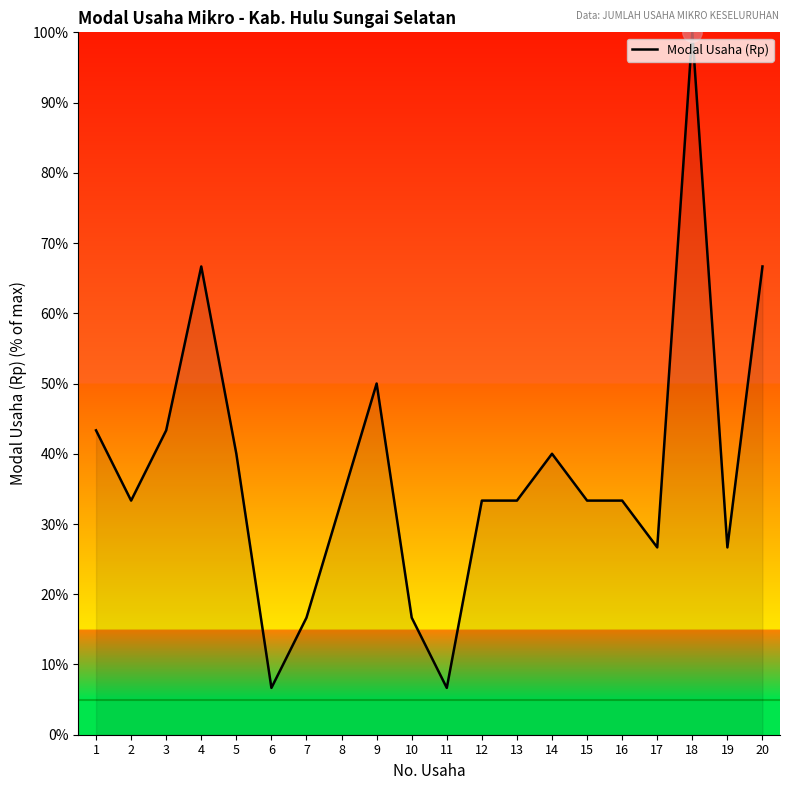

Does the chart display data point markers on the line(s)?

No